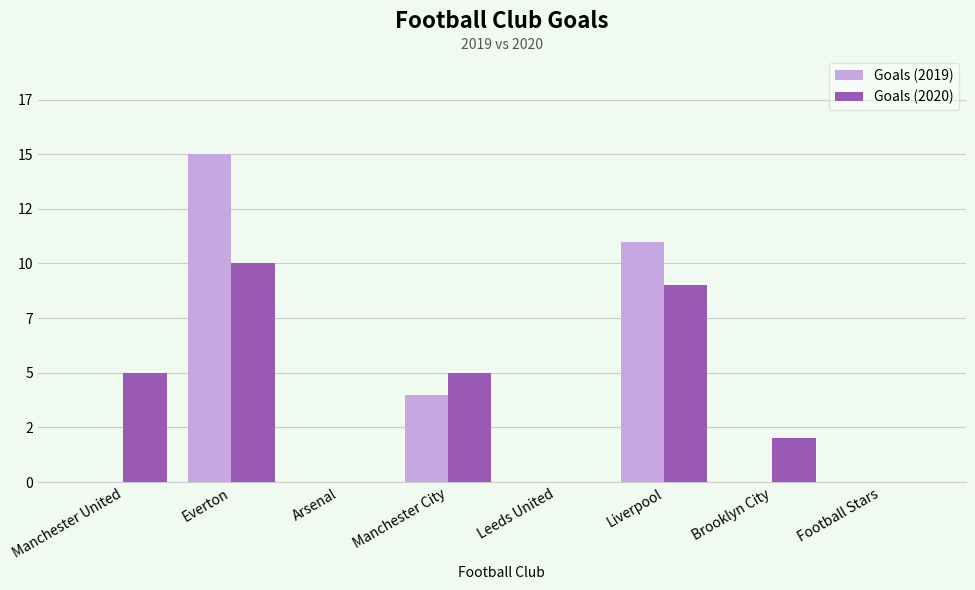

Where is Goals (2019) nearest to the value 7?

Manchester City